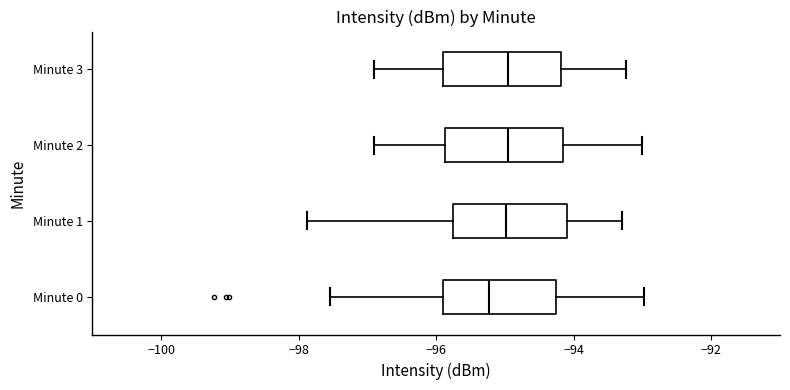

Where does the median line of the box for Minute 0 sit on the x-axis? The values are not printed on the chart, so give them approximately, as read against the axis.

-95.2